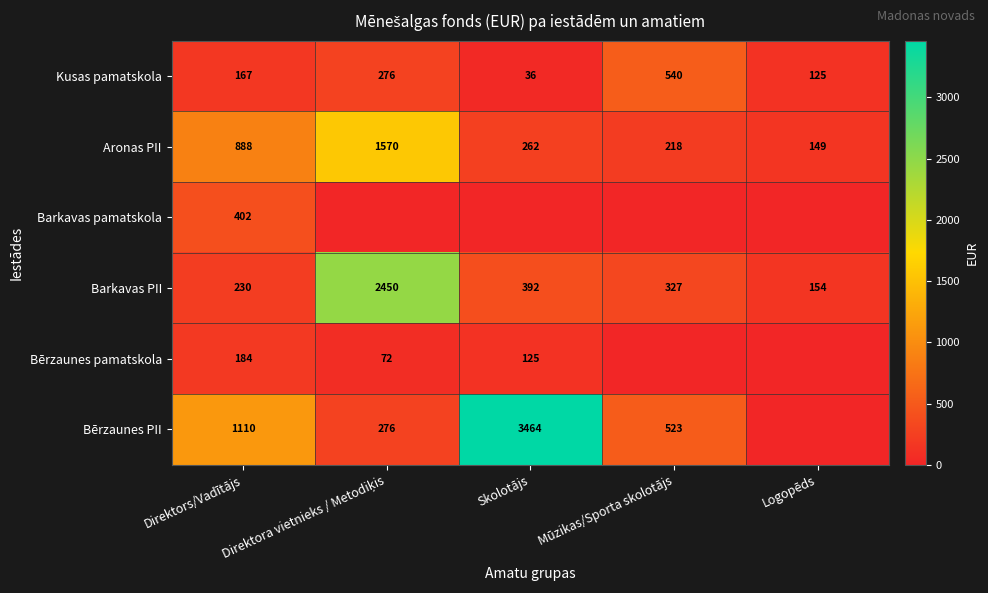

What is the difference between the Aronas PII values at Logopēds and Skolotājs?

113